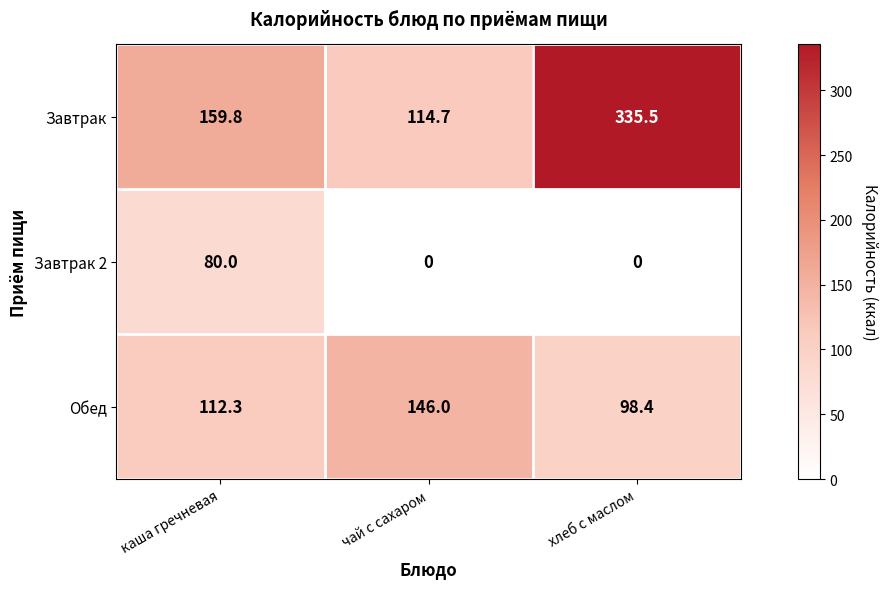

The Завтрак series shows 552.6 at хлеб с маслом. True or false?

False